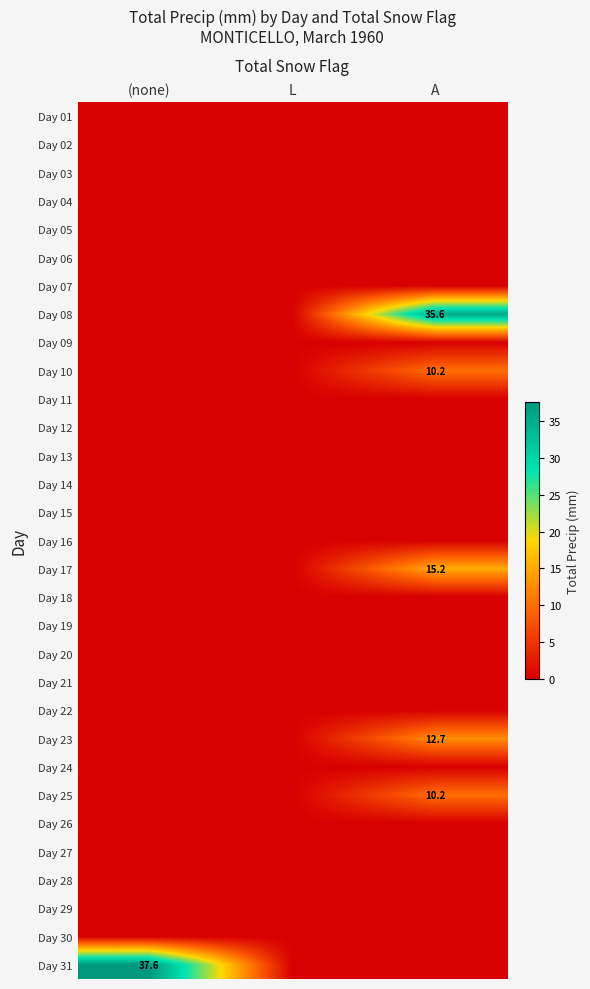

True or false: Day 08 has a value of 35.6 at A.

True